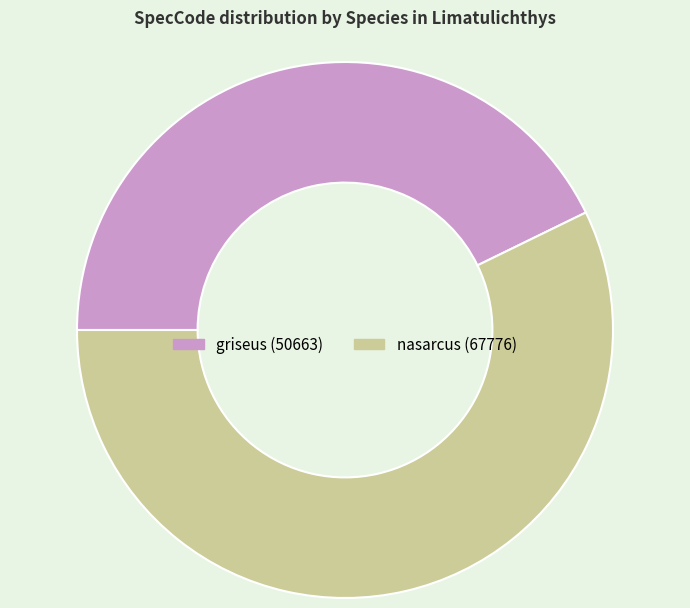

Count the number of slices in the pie.

2